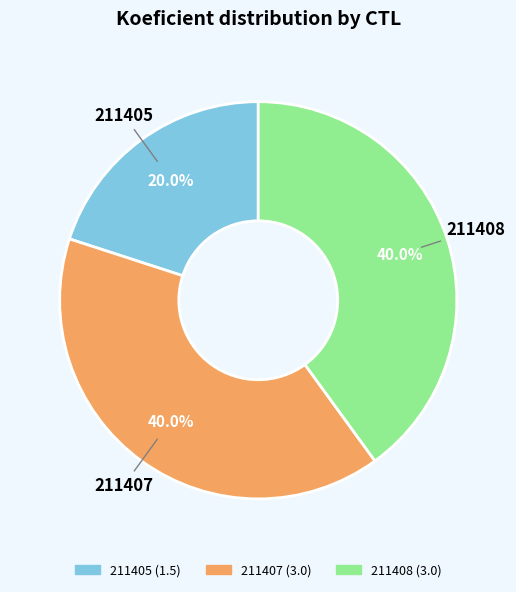

Combined, what portion of the pie is 211408 and 211407?

80.0%